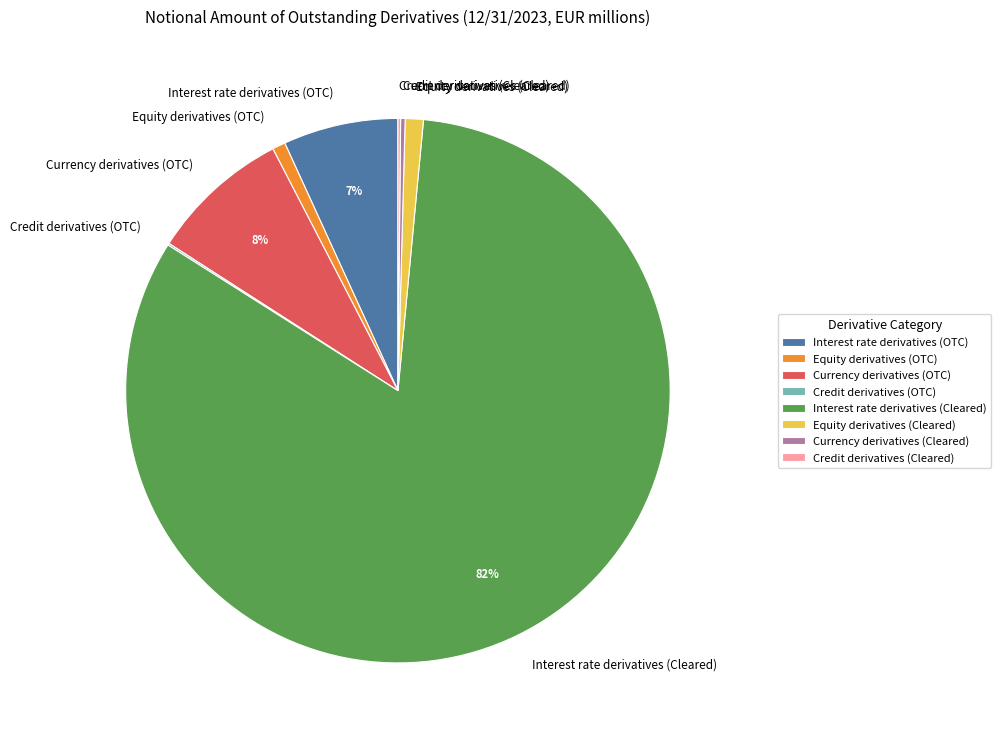

To the nearest percent, what percentage of the pie is Equity derivatives (OTC)?

1%